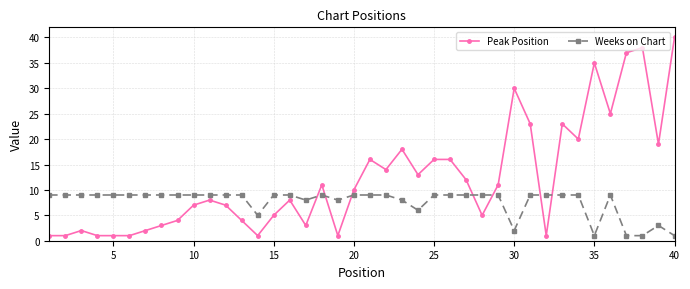

Rank the series by their average value, from highest to lowest.

Peak Position, Weeks on Chart